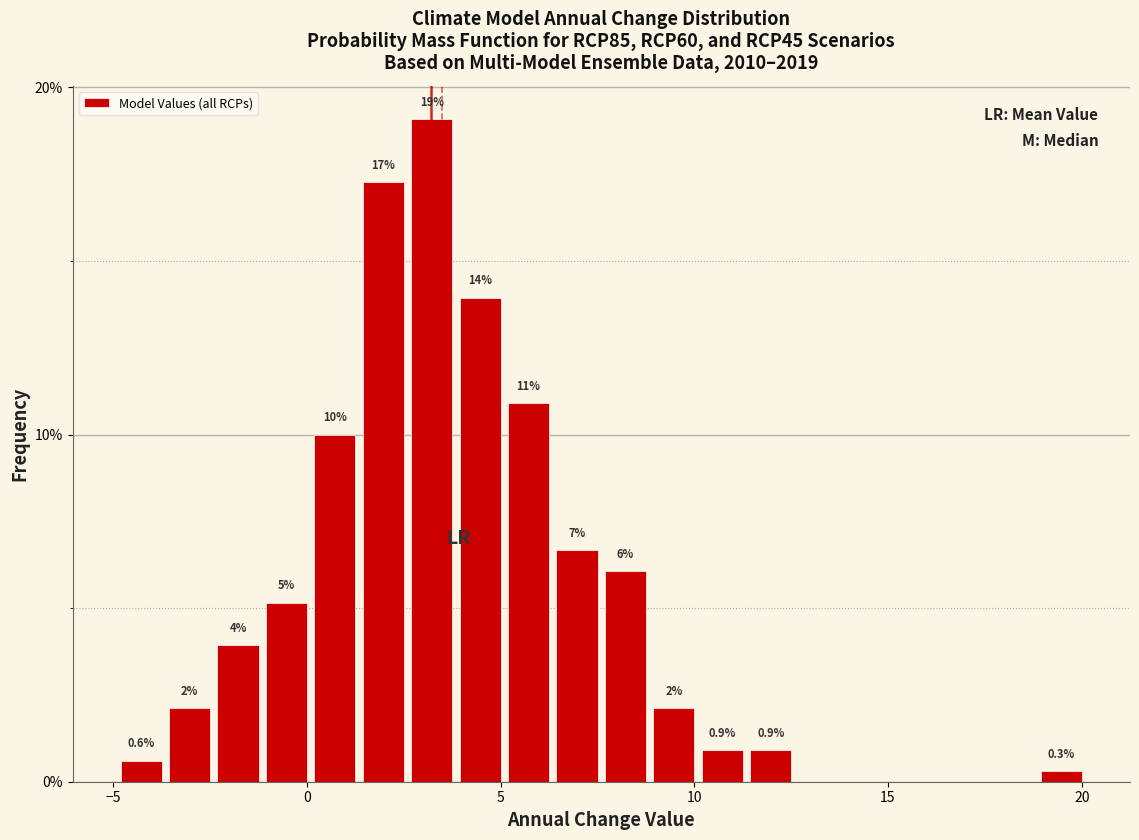

Read against the x-axis, roughly where is the centre of the tallest bar?

3.0